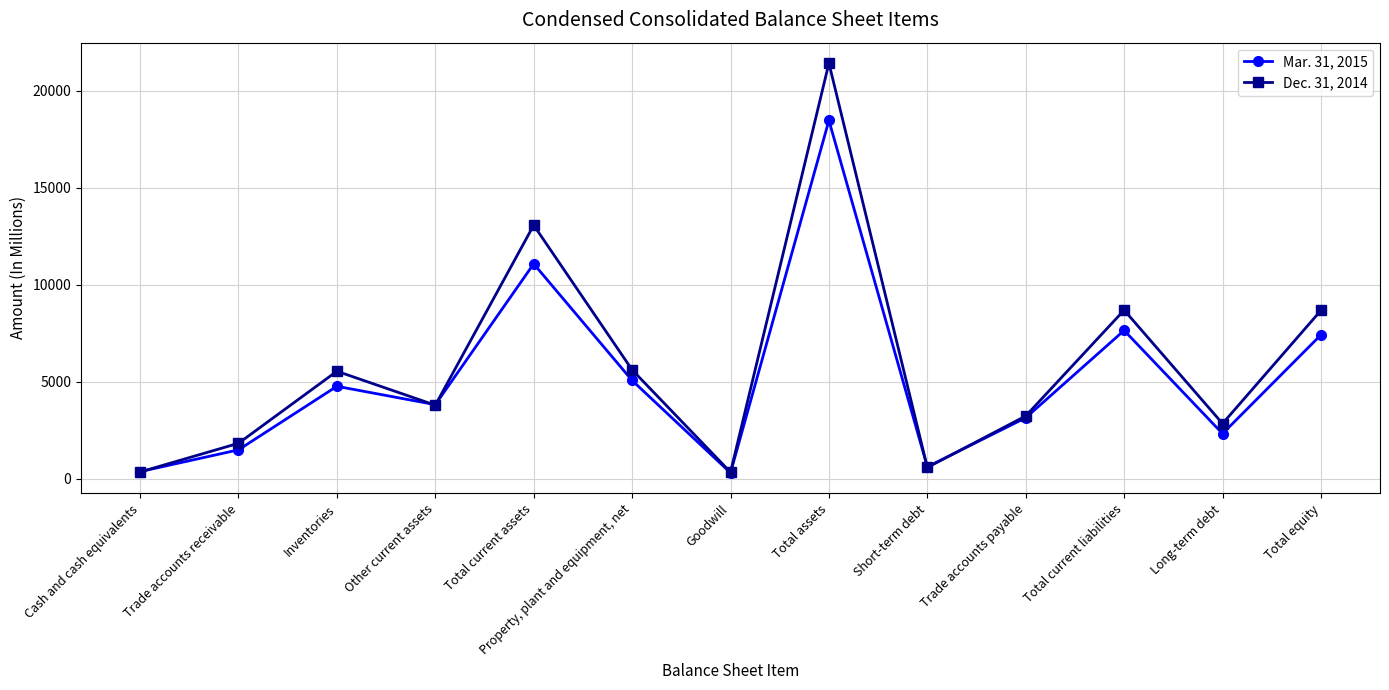

Where does the Mar. 31, 2015 series first go above 3831?

Inventories